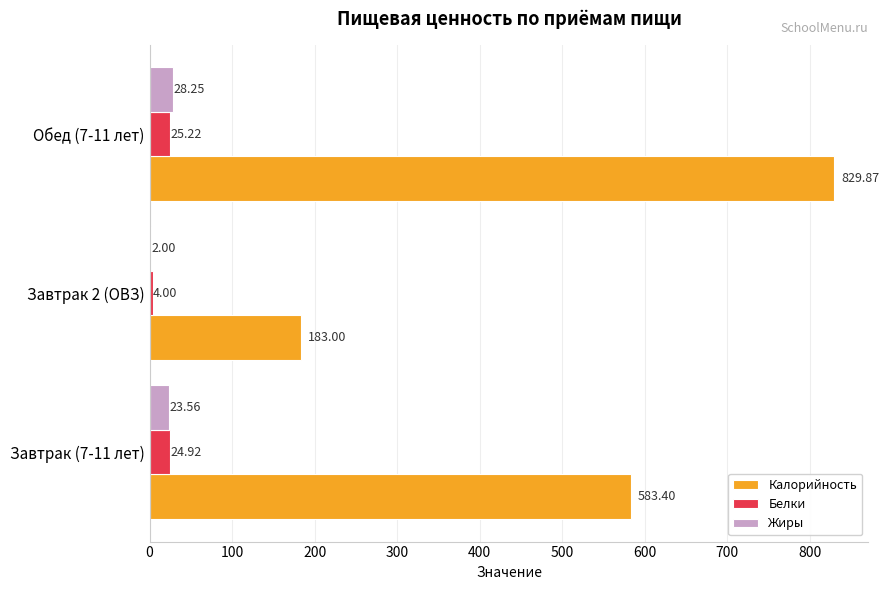

What are all the series names shown in the legend?

Калорийность, Белки, Жиры